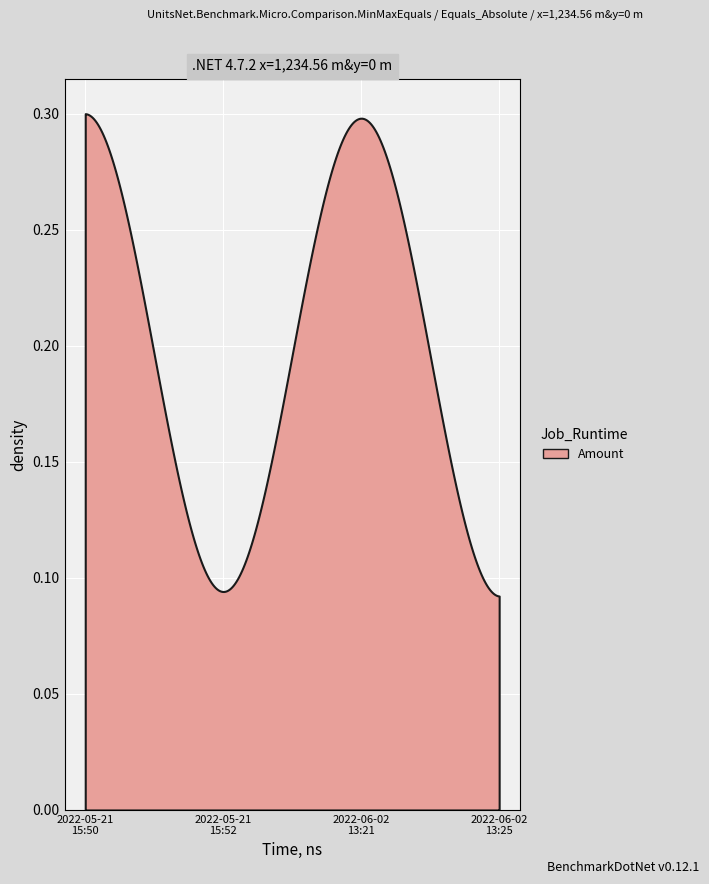

At which label is Amount closest to 0?

2022-06-02 13:25:26